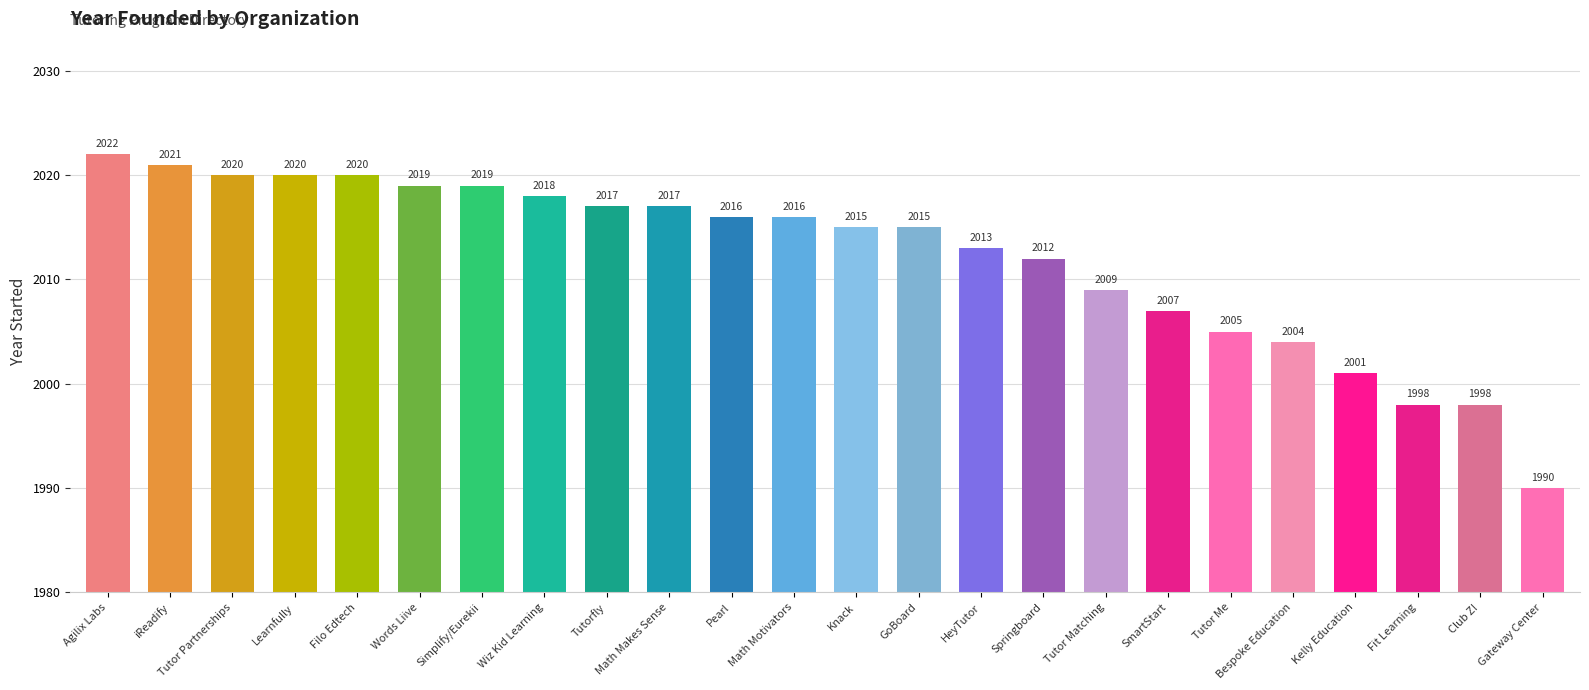

What is the ratio of the value at Simplify/Eurekii to the value at Knack?

1.0